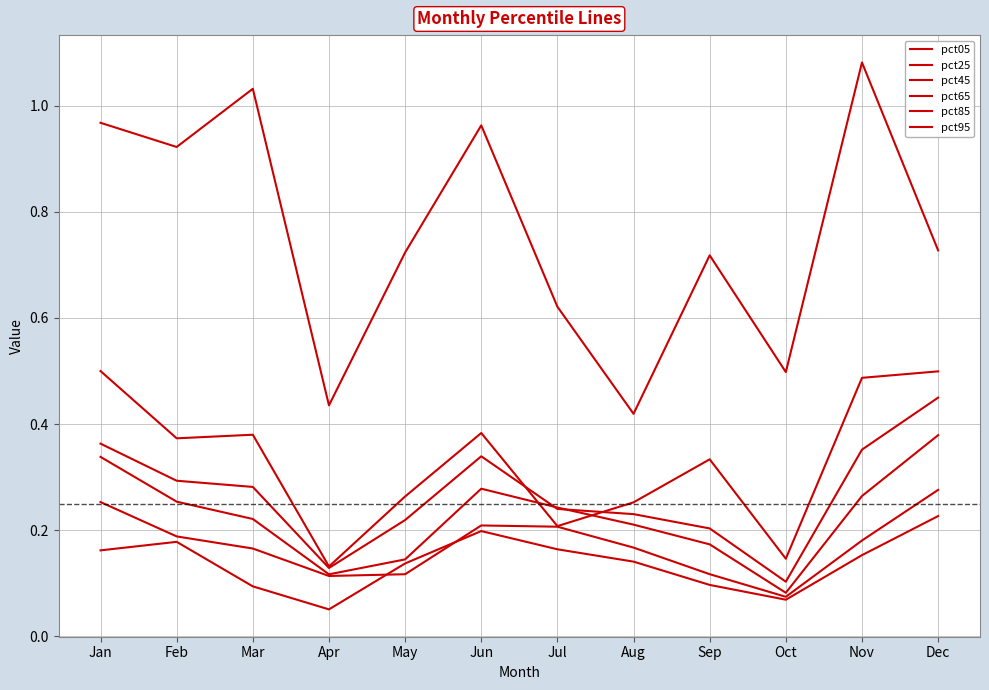

Does the chart have visible grid lines?

Yes